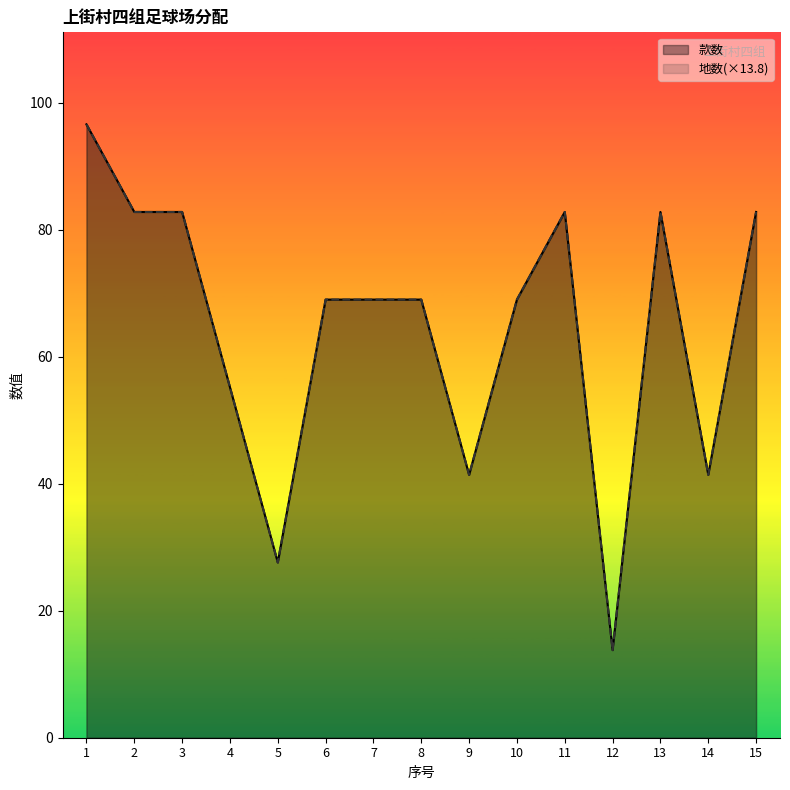

Between 12 and 1, which is larger?

1